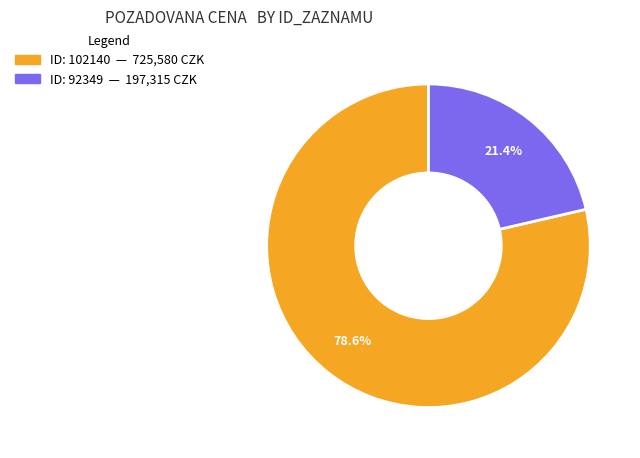

Does any single category account for the majority?

Yes